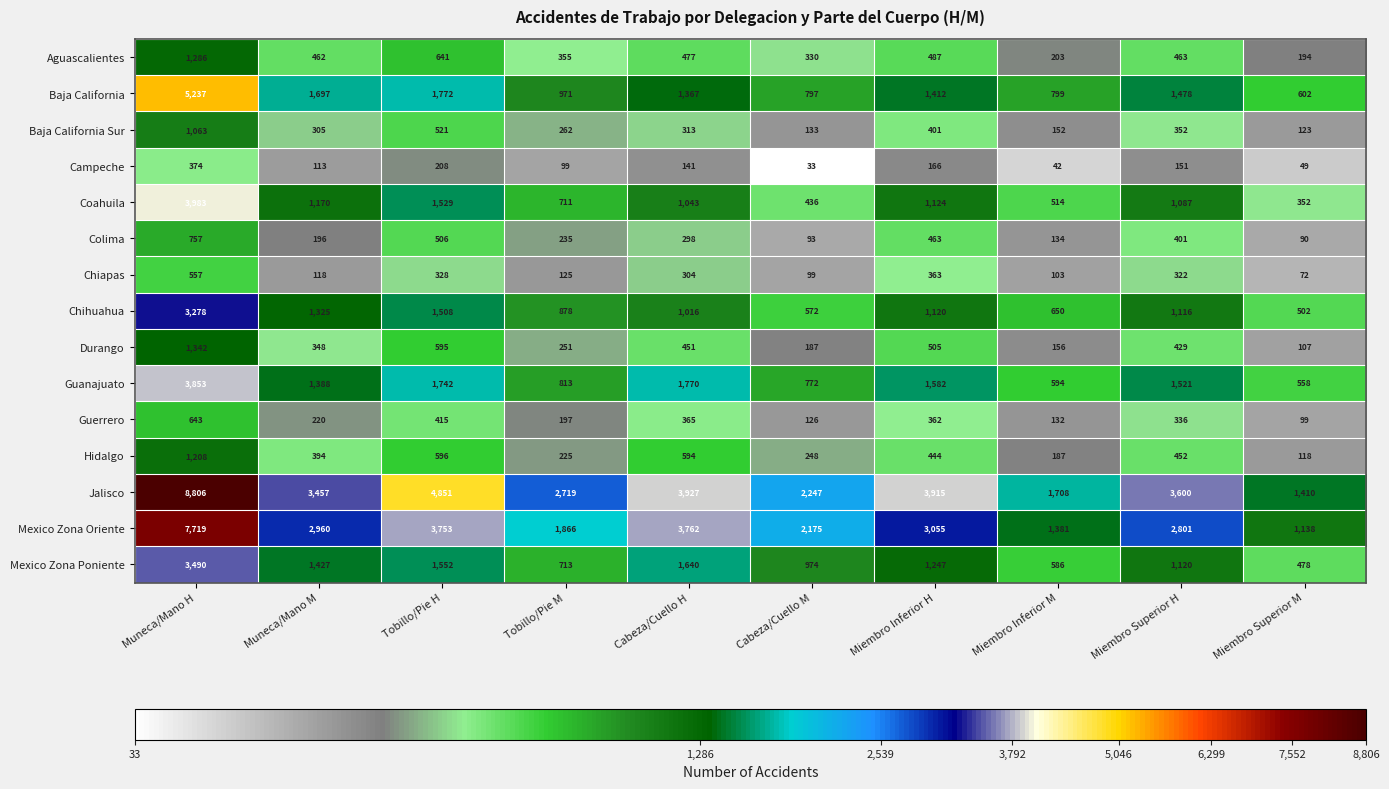

What is the greatest value displayed?

8806